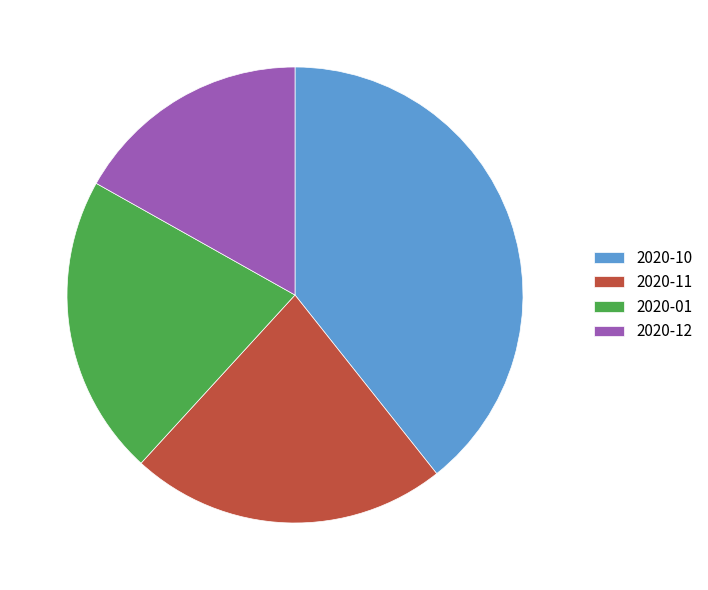

Approximately how many times larger is the value at 2020-01 compared to 2020-12?

1.3